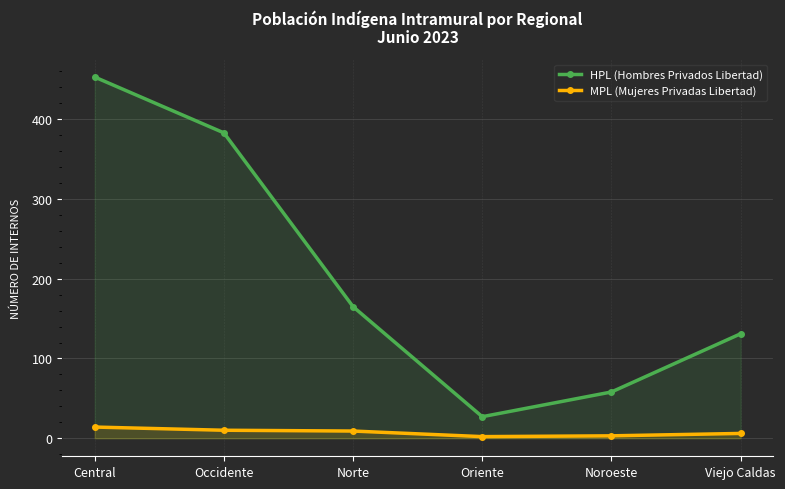

Reading right to left, extract all data points from this chart.

HPL (Hombres Privados Libertad): Viejo Caldas=131	Noroeste=58	Oriente=27	Norte=165	Occidente=383	Central=453
MPL (Mujeres Privadas Libertad): Viejo Caldas=6	Noroeste=3	Oriente=2	Norte=9	Occidente=10	Central=14